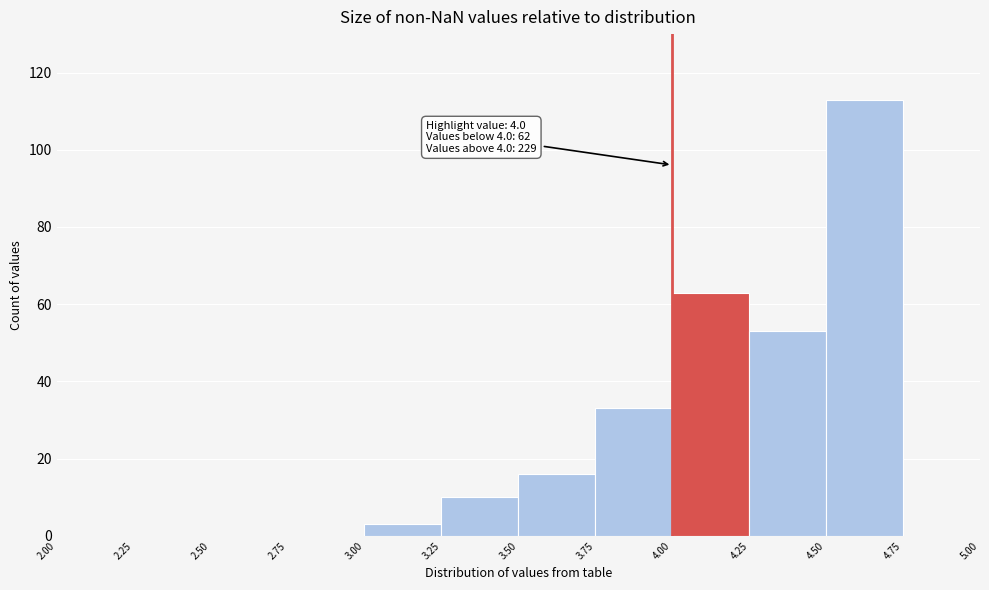

Over which range of the x-axis is the bar tallest?

4.50 to 4.75